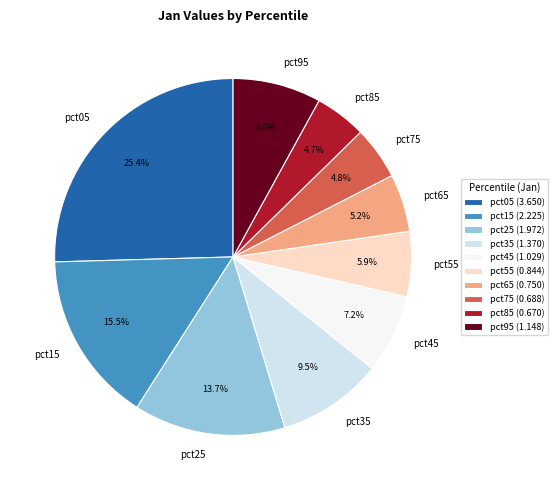

Do pct15 and pct45 together represent more than half of the pie?

No